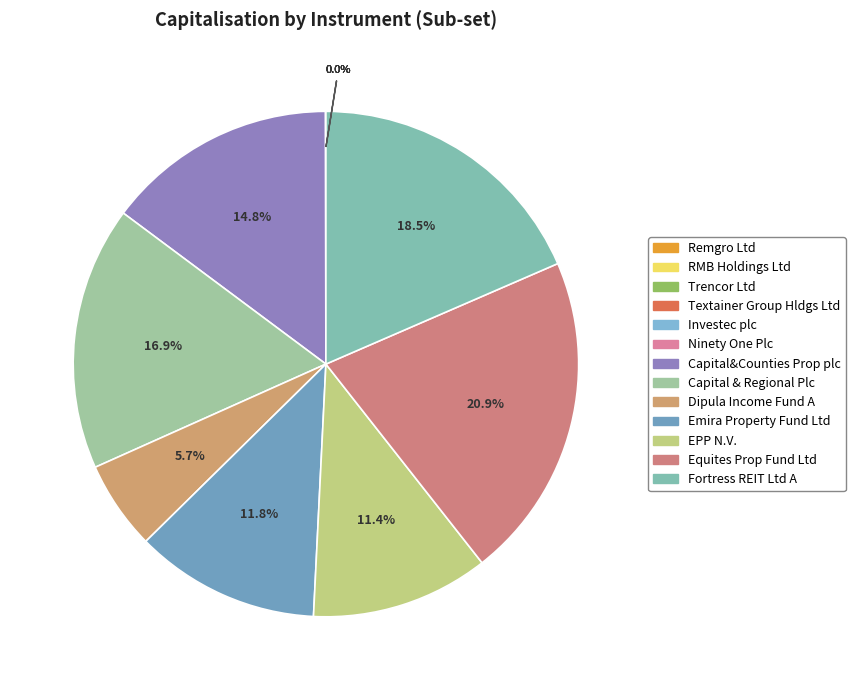

Between Capital & Regional Plc and Textainer Group Hldgs Ltd, which is larger?

Capital & Regional Plc